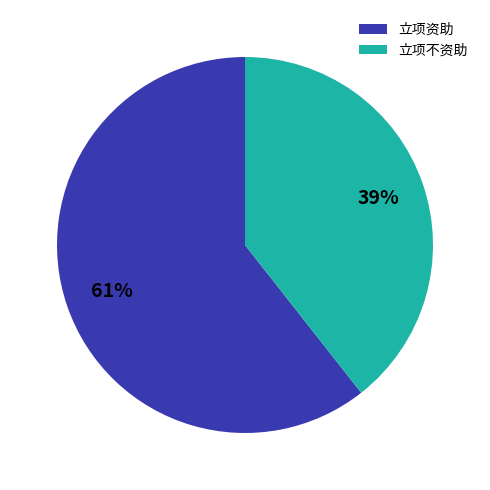

To the nearest percent, what is the average slice percentage?

50%